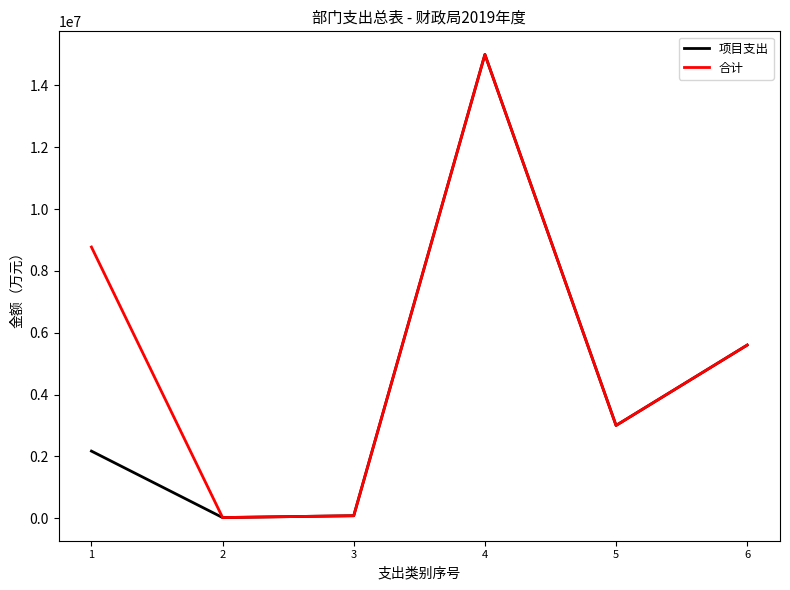

What is the difference between the highest and lowest values at 1?

6602122.5